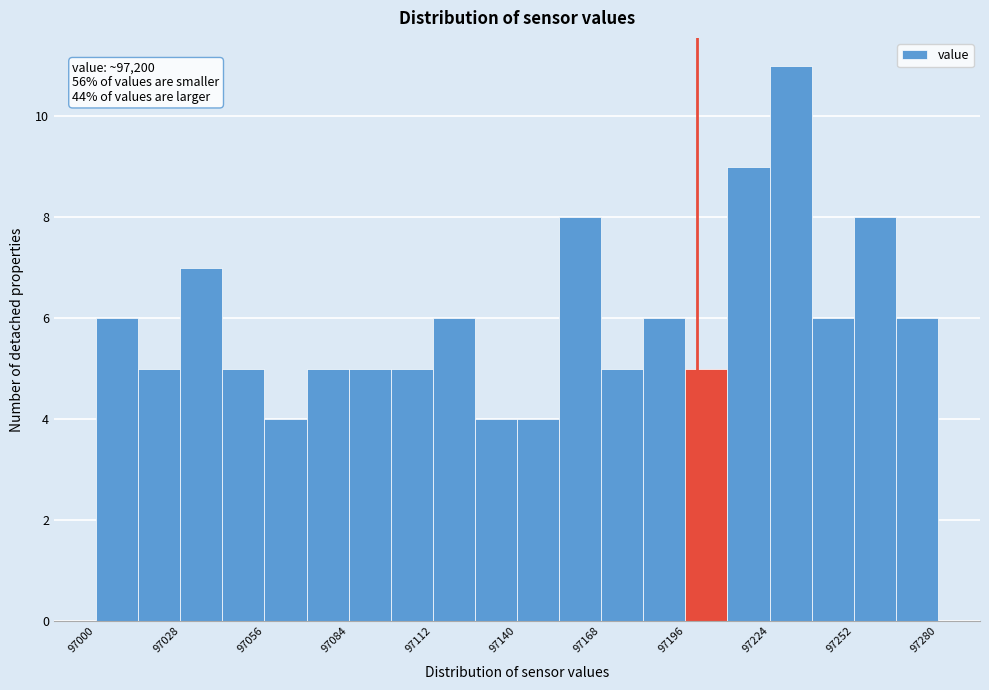

Read against the x-axis, roughly where is the centre of the tallest bar?

97230